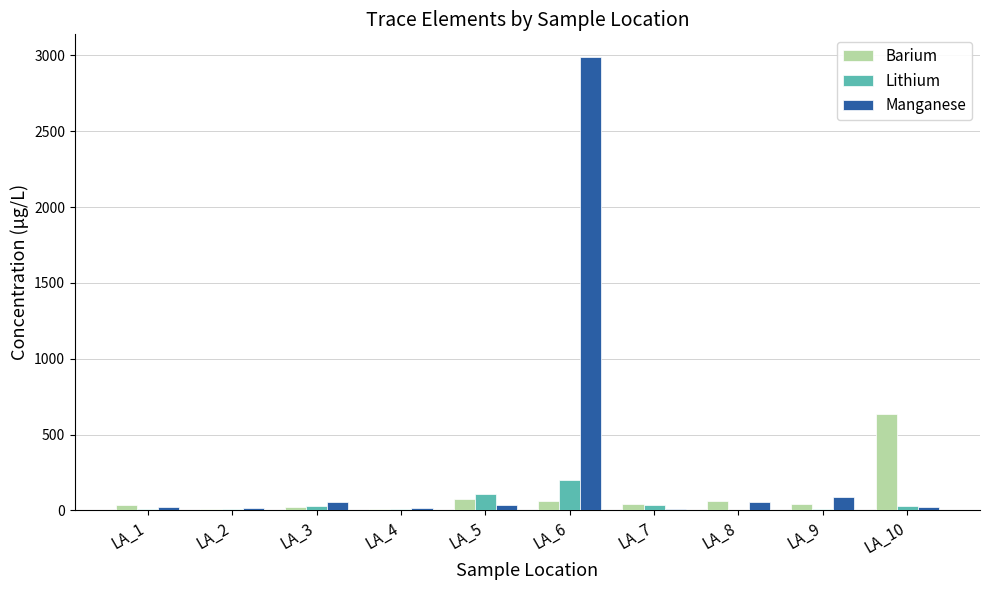

Read the Barium value at LA_5.

76.3